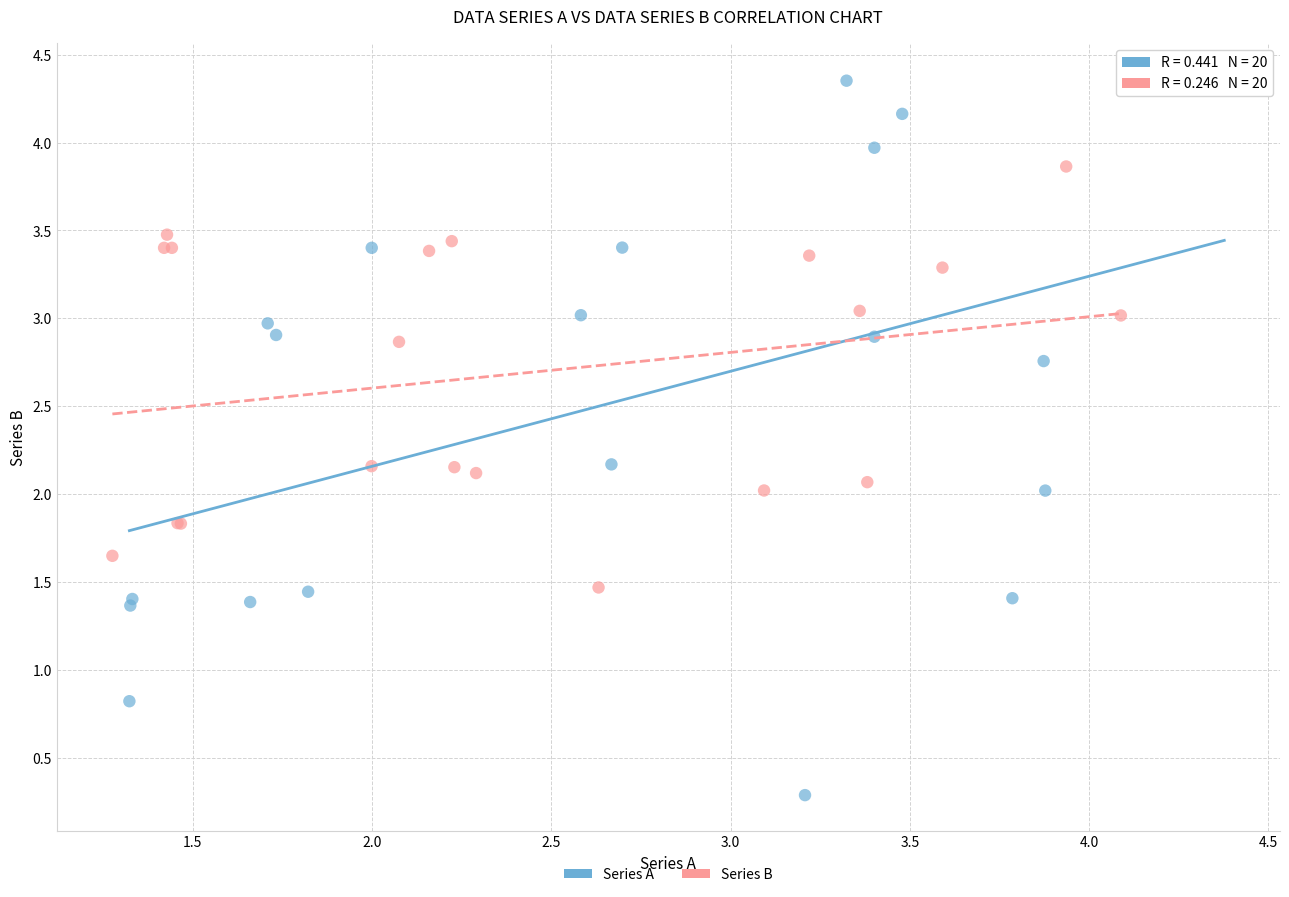

Which series has the largest Y range (max minus min)?

Series A